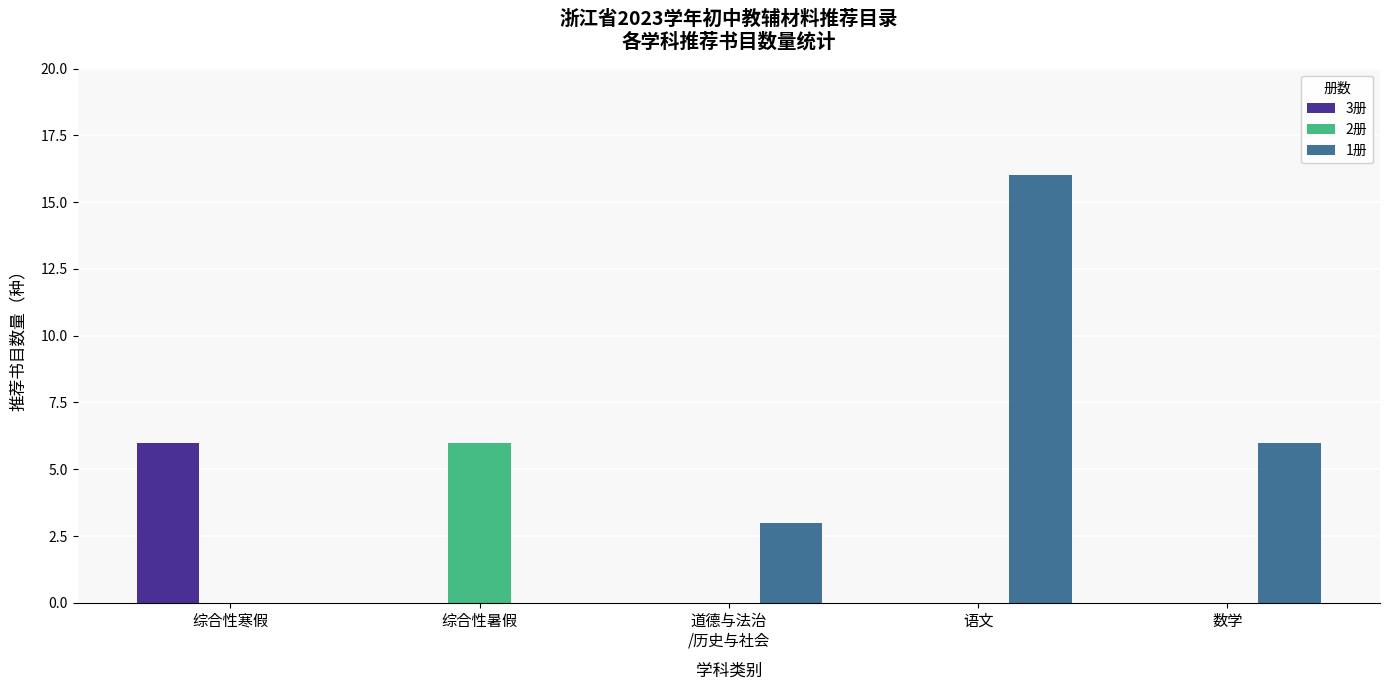

What is the difference between the 3册 values at 综合性寒假 and 综合性暑假?

6